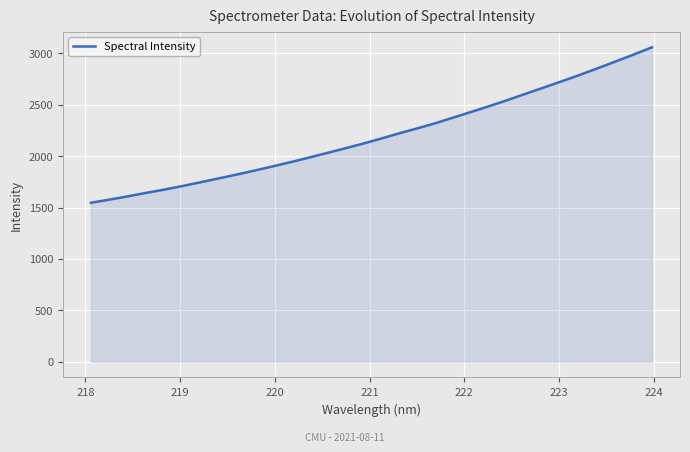

What is the maximum value shown in the chart?

3058.6